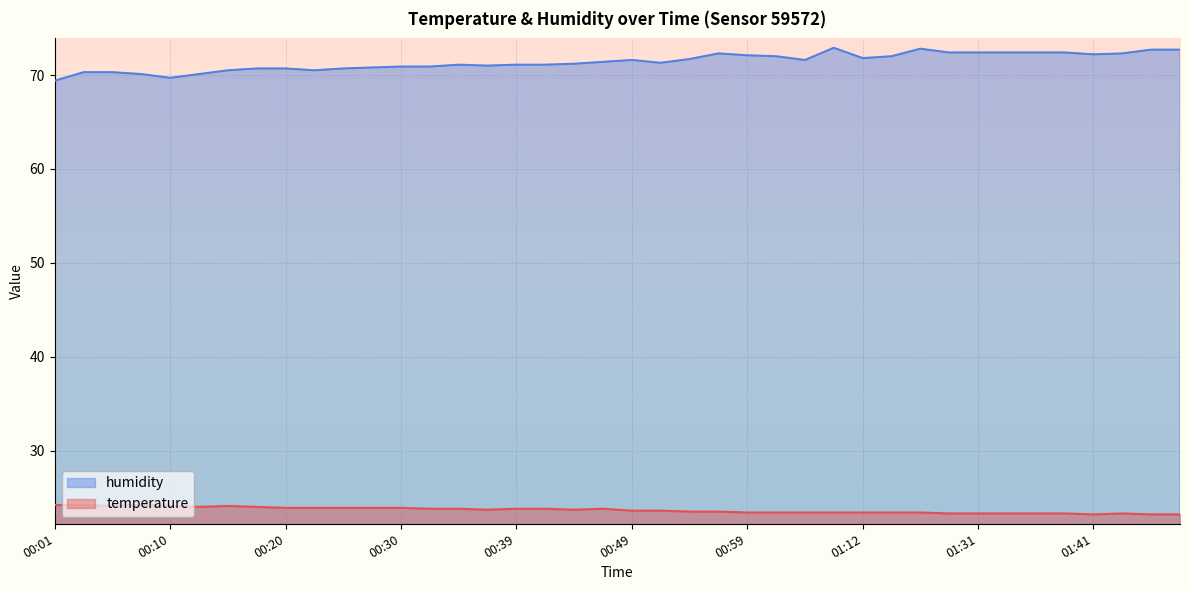

Reading left to right, what are all the values shown in this chart?

temperature: 24.2	24.2	24.1	24.2	24.1	24.0	24.1	24.0	23.9	23.9	23.9	23.9	23.9	23.8	23.8	23.7	23.8	23.8	23.7	23.8	23.6	23.6	23.5	23.5	23.4	23.4	23.4	23.4	23.4	23.4	23.4	23.3	23.3	23.3	23.3	23.3	23.2	23.3	23.2	23.2
humidity: 69.4	70.3	70.3	70.1	69.7	70.1	70.5	70.7	70.7	70.5	70.7	70.8	70.9	70.9	71.1	71.0	71.1	71.1	71.2	71.4	71.6	71.3	71.7	72.3	72.1	72.0	71.6	72.9	71.8	72.0	72.8	72.4	72.4	72.4	72.4	72.4	72.2	72.3	72.7	72.7